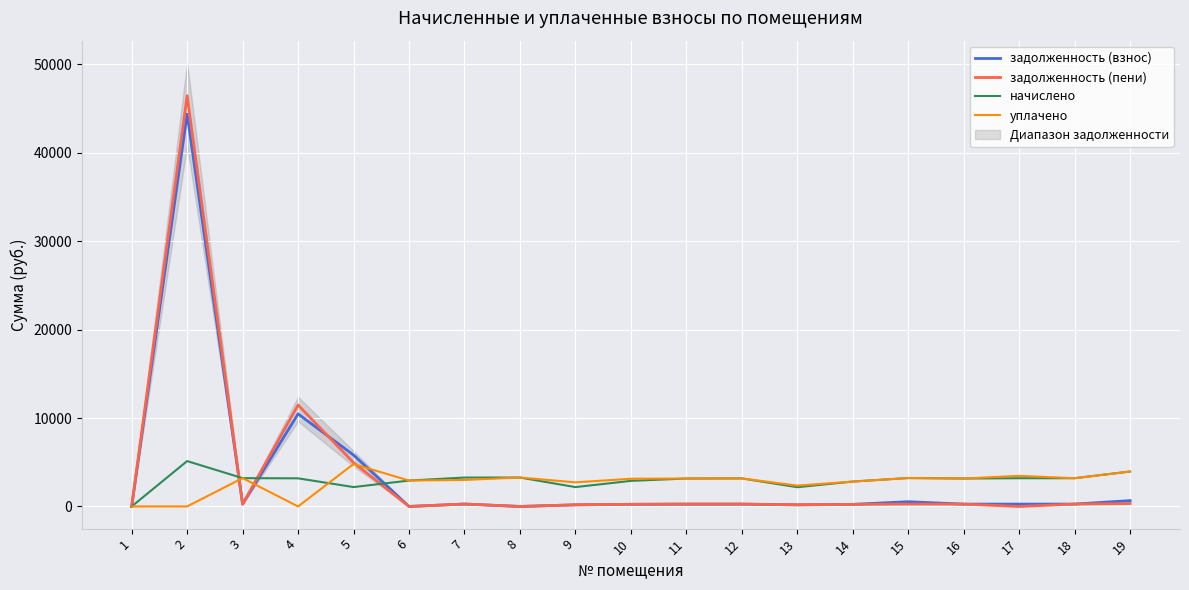

What is the total value across all series at 10?

6507.3